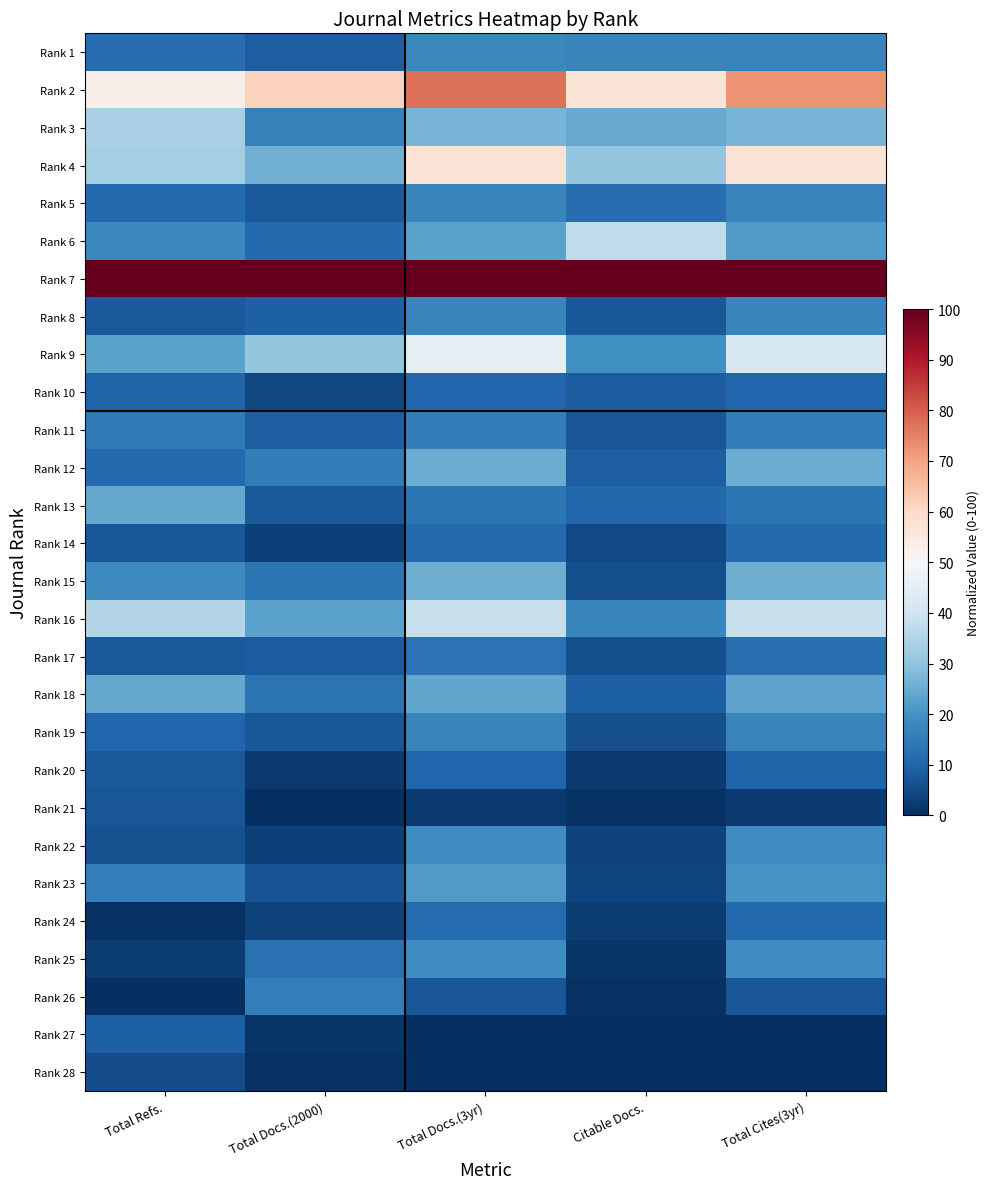

How many series are shown in this chart?

28